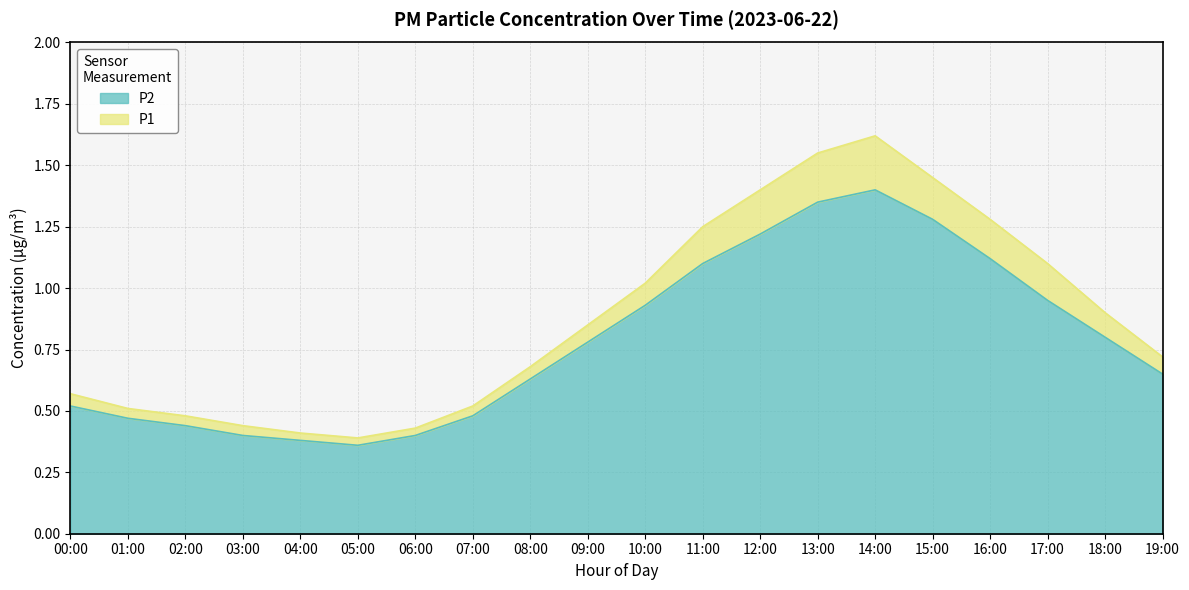

Does the chart have visible grid lines?

Yes